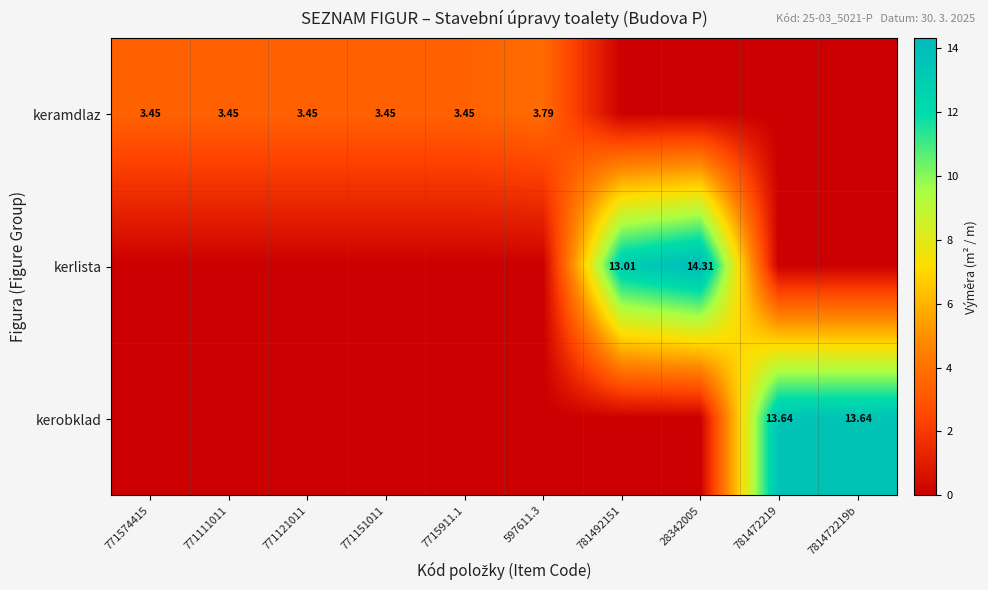

At how many categories does at least one series exceed 10?

4